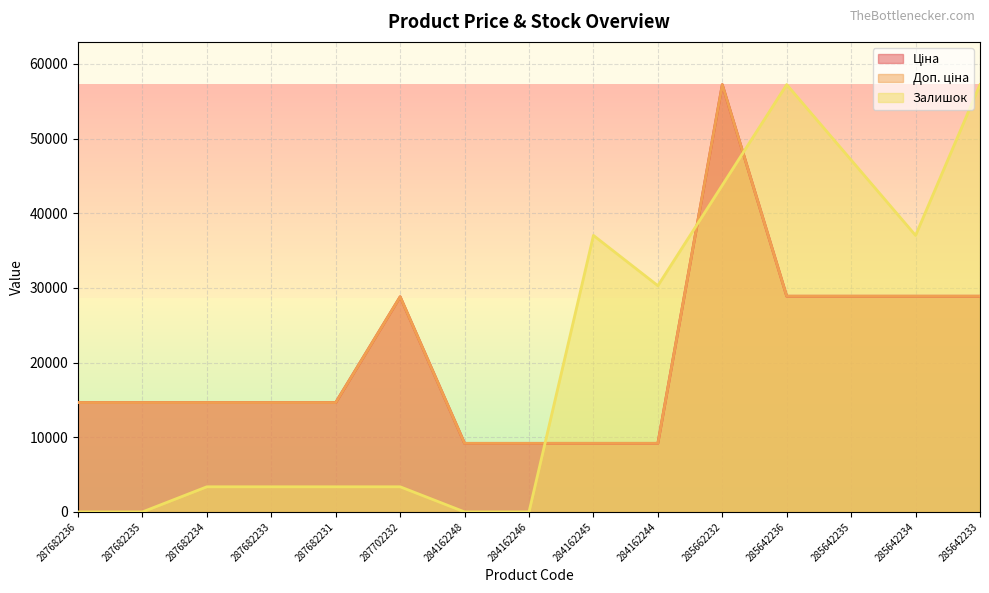

True or false: Доп. ціна and Ціна cross at least once.

False